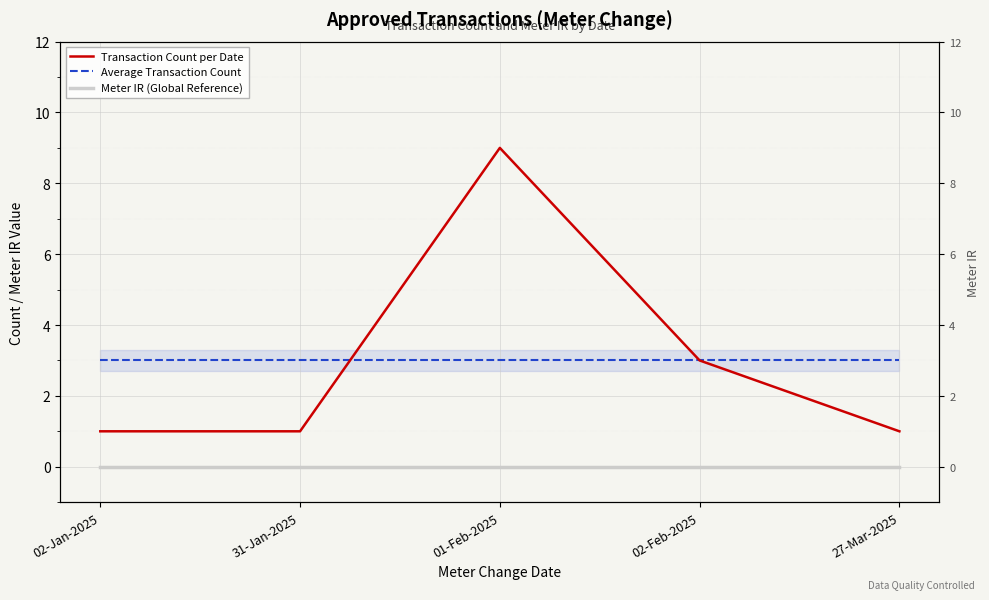

What position from the right is 01-Feb-2025?

3